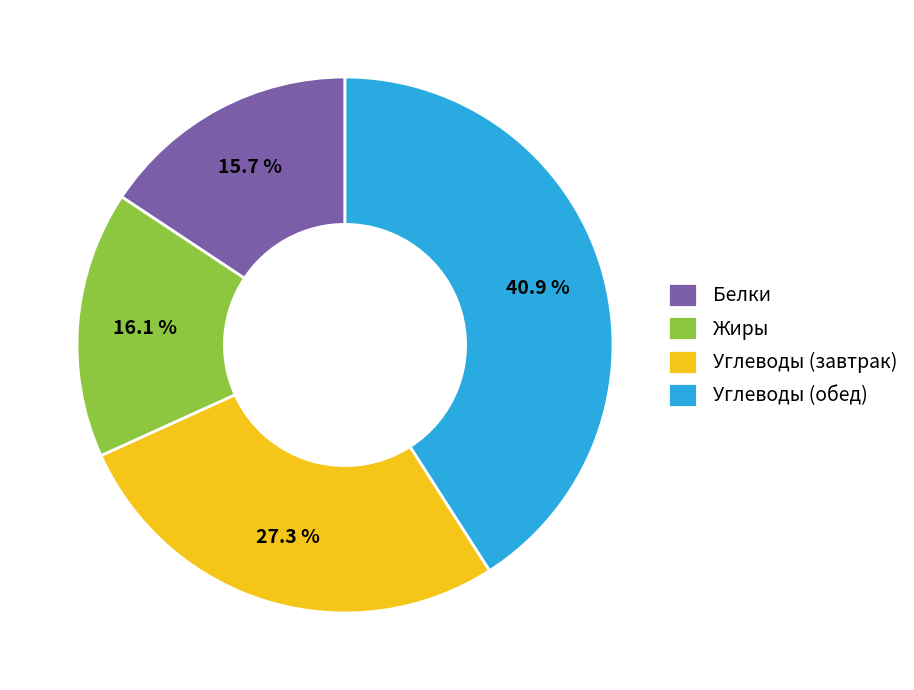

Is Углеводы (обед) the majority of the pie?

No